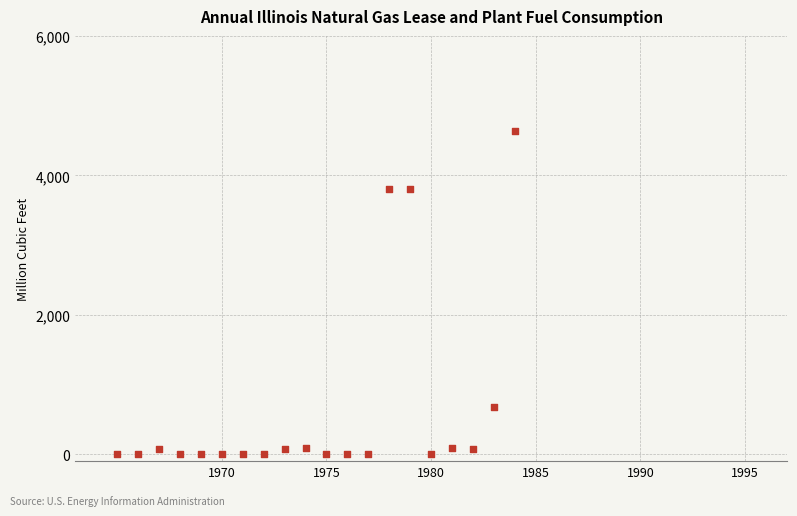

What is the range of Y values (max minus min)?

4639.0